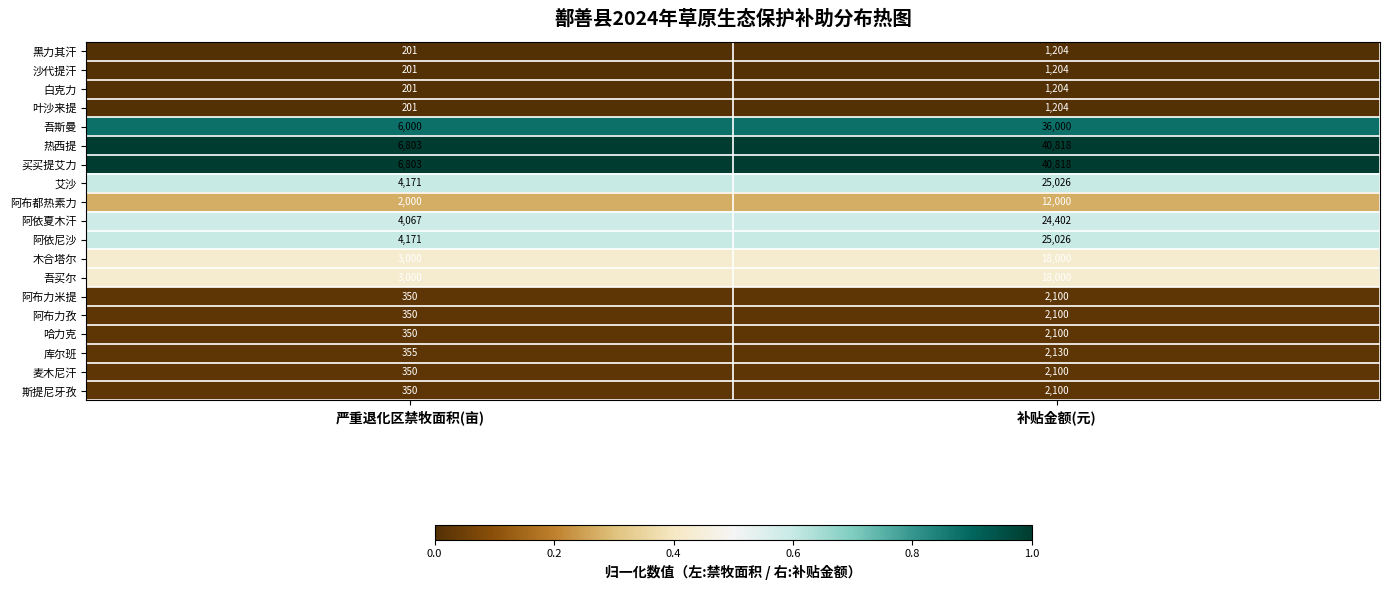

True or false: 买买提艾力 has a value of 4200 at 严重退化区禁牧面积(亩).

False